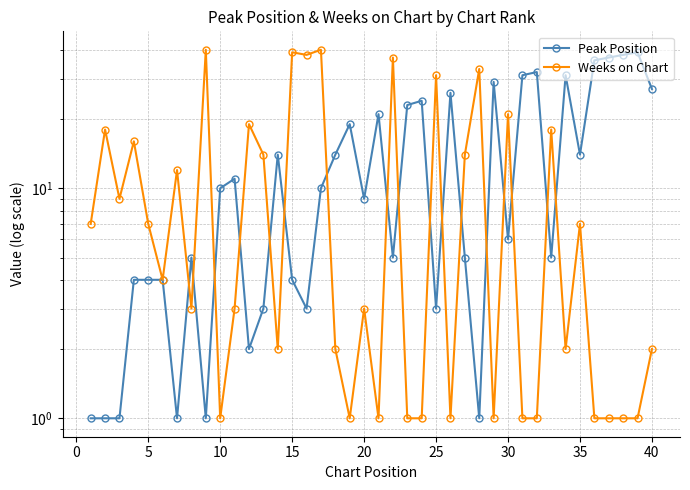

What is the difference between the maximum and second lowest values in the Weeks on Chart series?

39